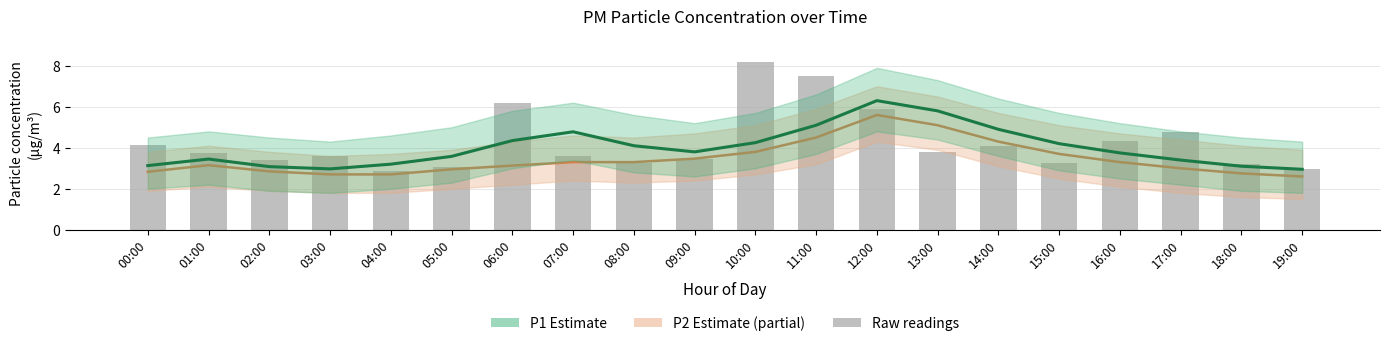

Which series has the widest spread of values?

Raw P1 readings